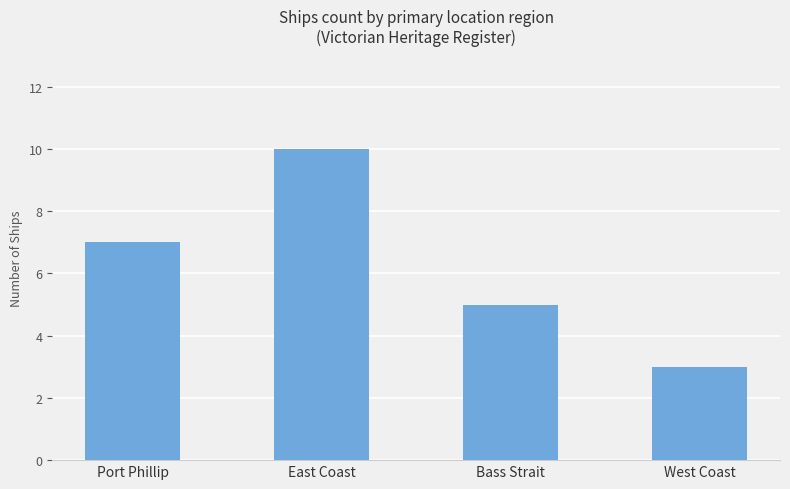

Count the values in the range 5 to 10.

3